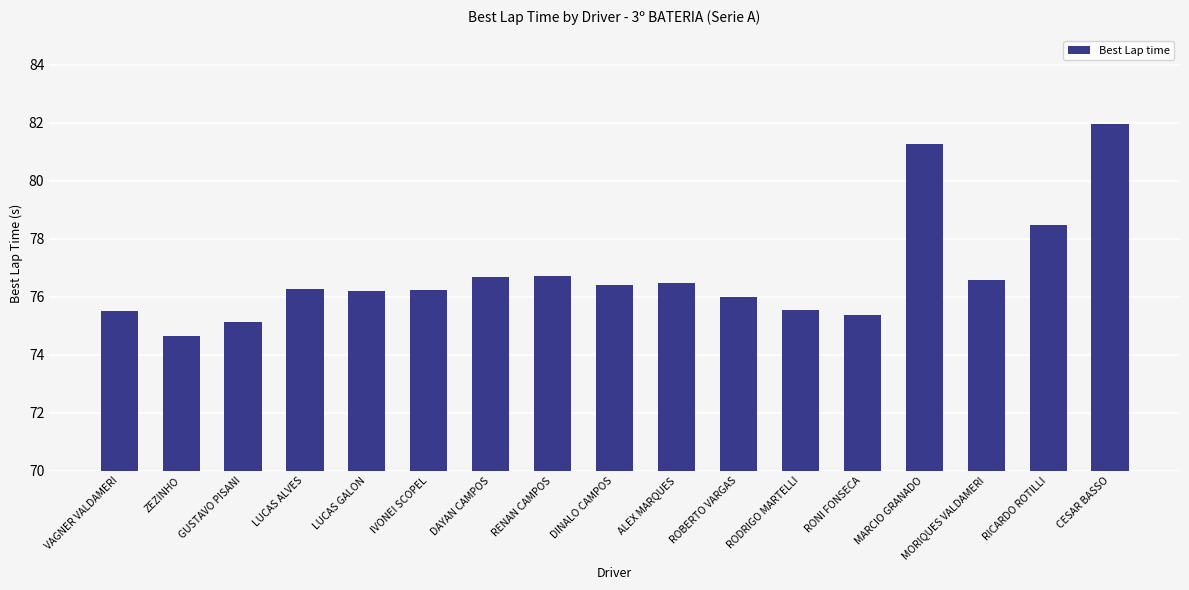

What is the sum of the values at VAGNER VALDAMERI and LUCAS ALVES?

151.8